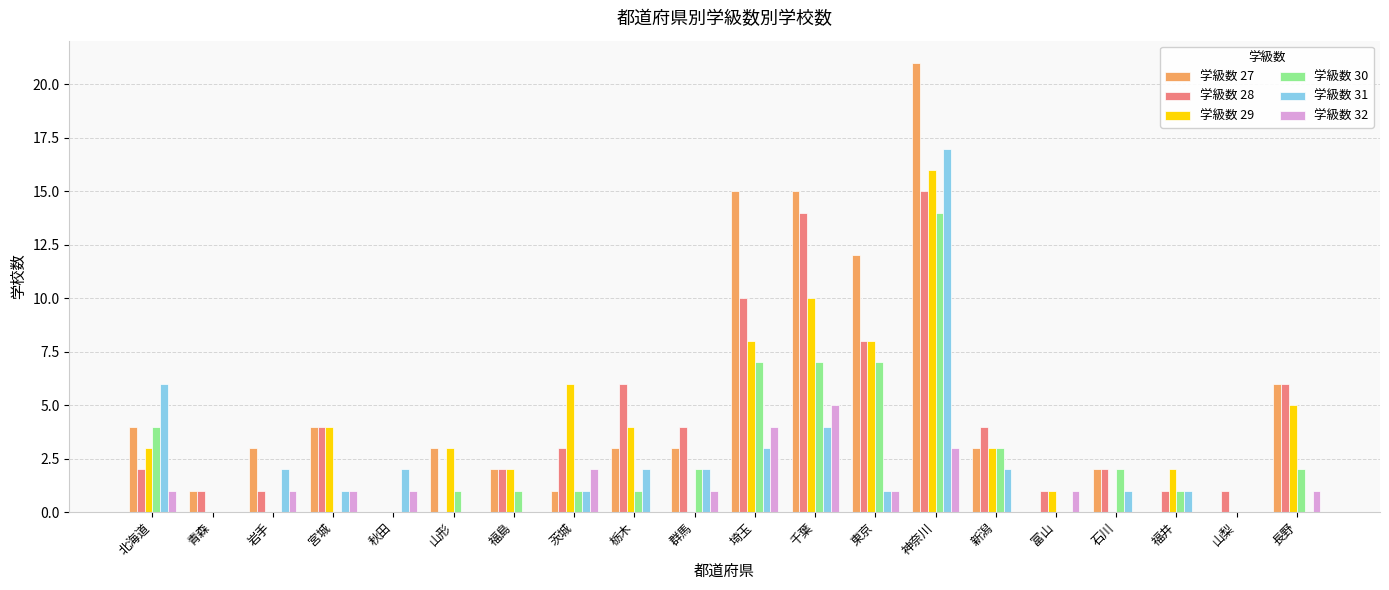

What are all the series names shown in the legend?

学級数 27, 学級数 28, 学級数 29, 学級数 30, 学級数 31, 学級数 32